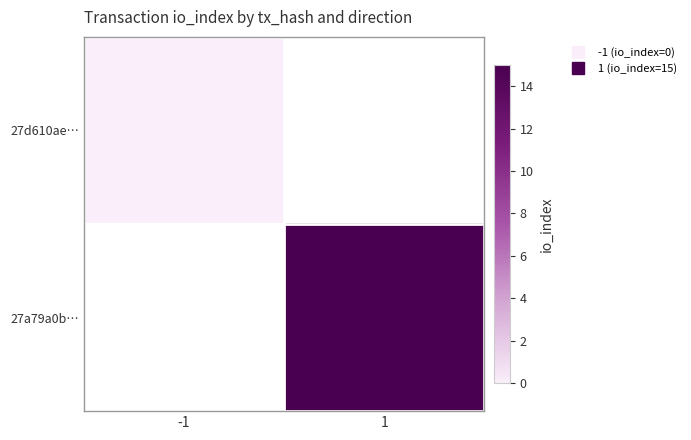

How many data points does each series have?

2